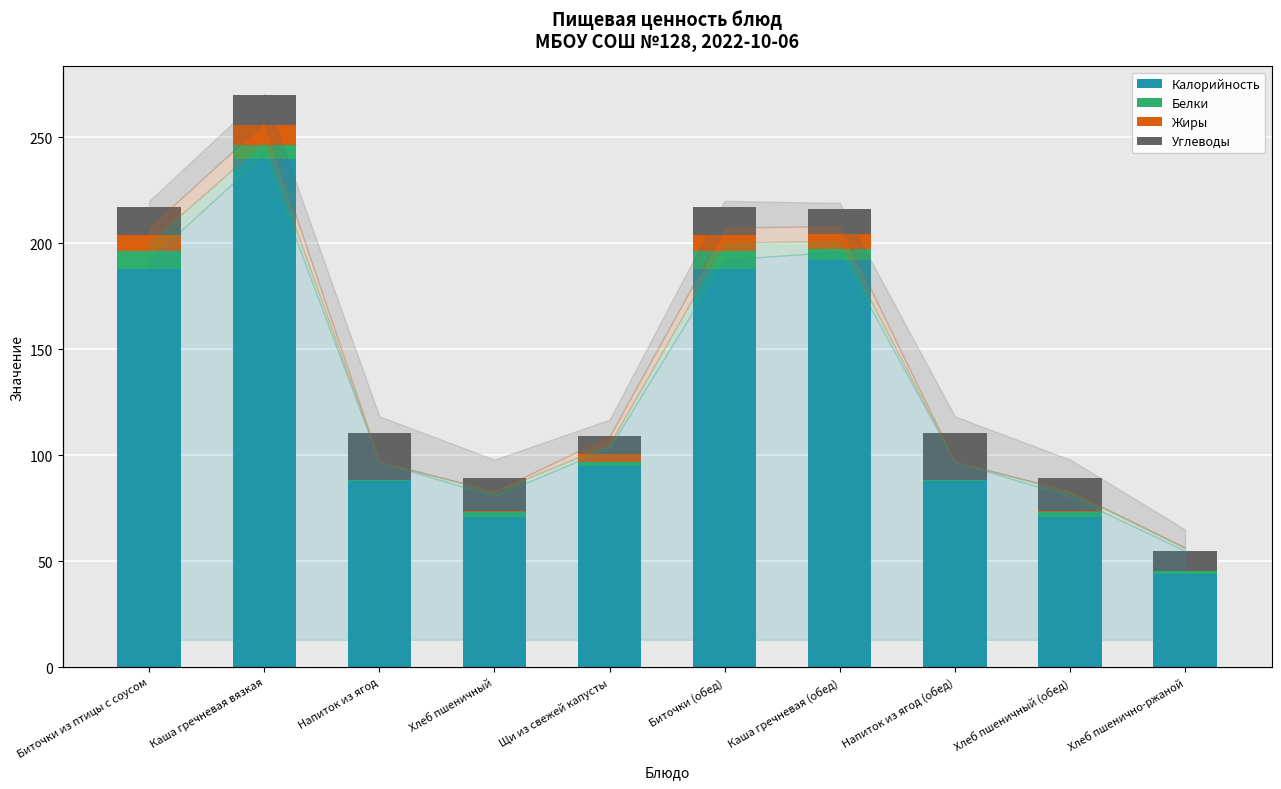

The value of Калорийность at Биточки (обед) is 323.1. True or false?

False